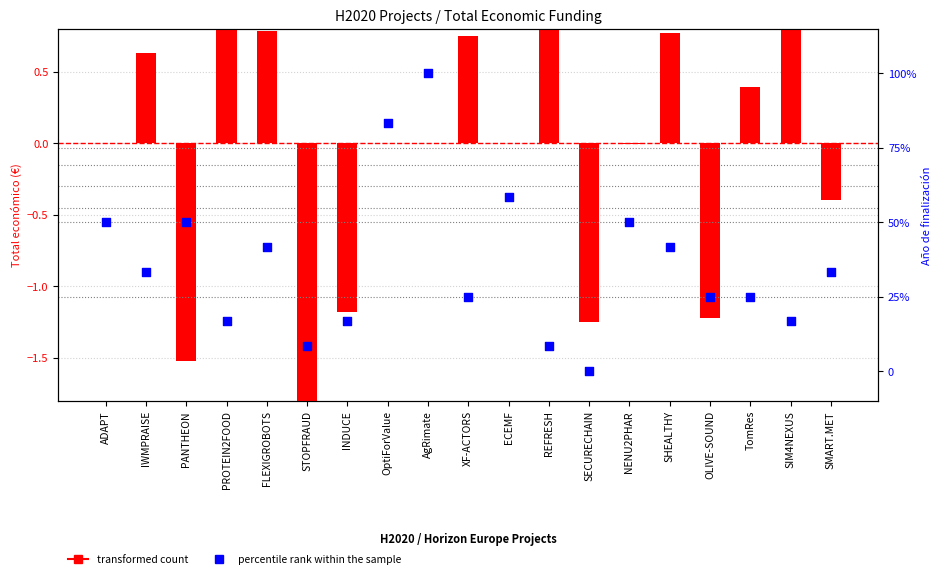

Which series has the largest Y range (max minus min)?

percentile rank within the sample